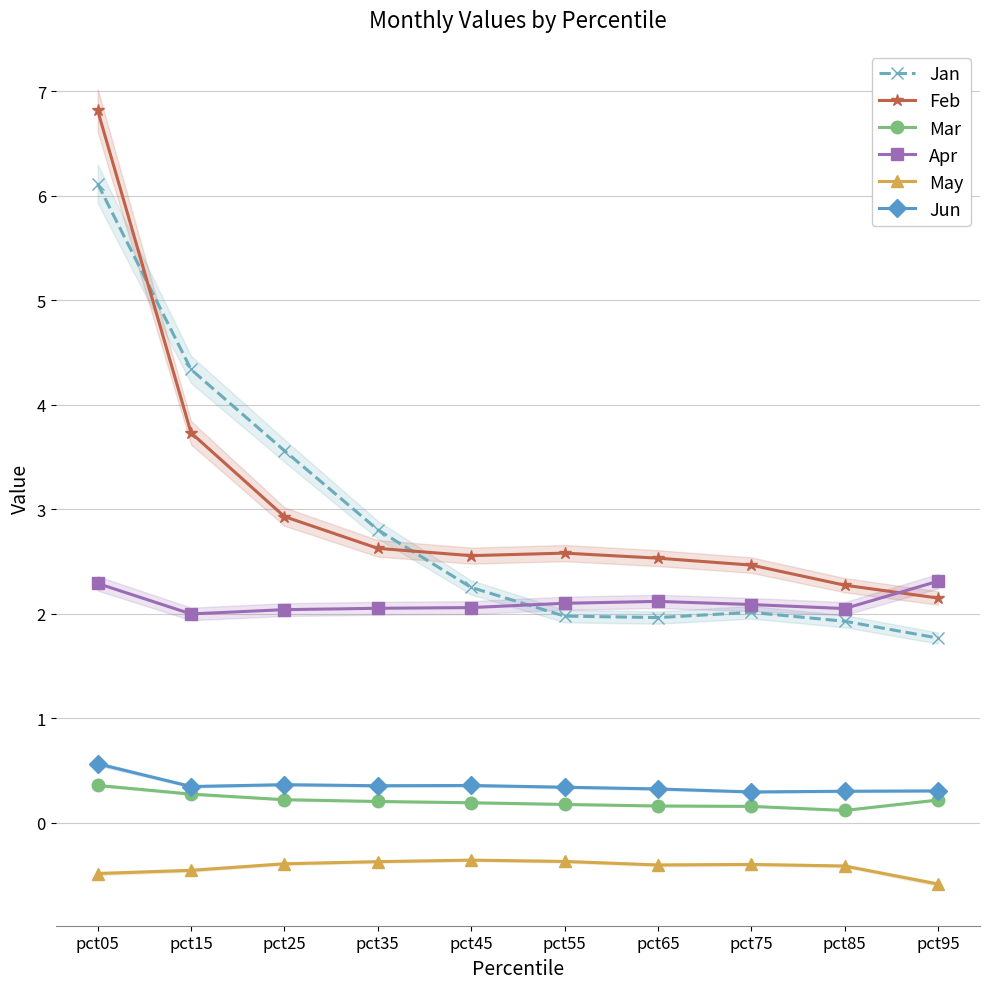

Which series changed the most between pct15 and pct35?

Jan